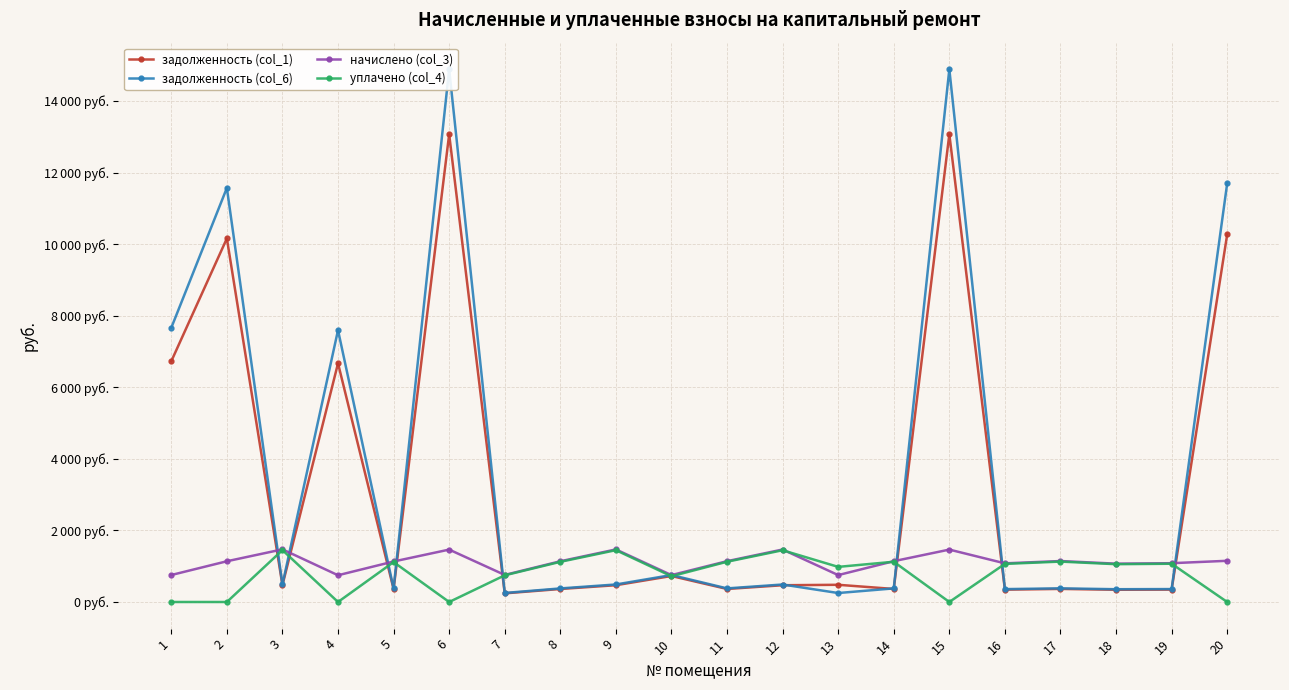

The задолженность (col_1) series shows 13309.8 at 2. True or false?

False